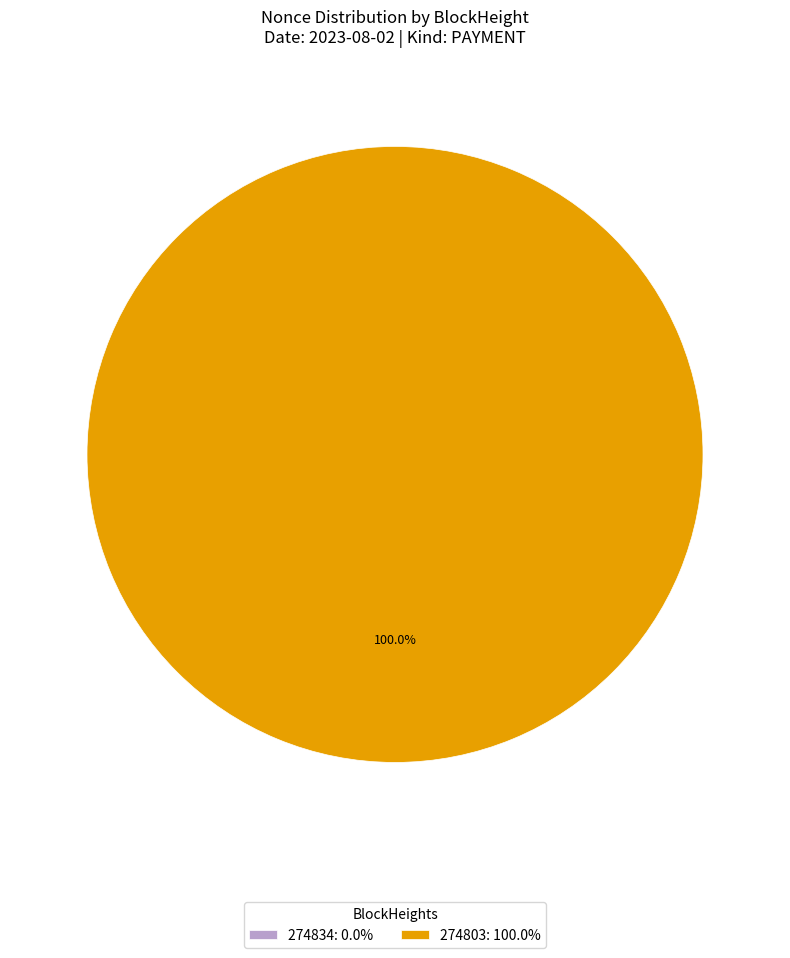

How many slices are in this pie chart?

2